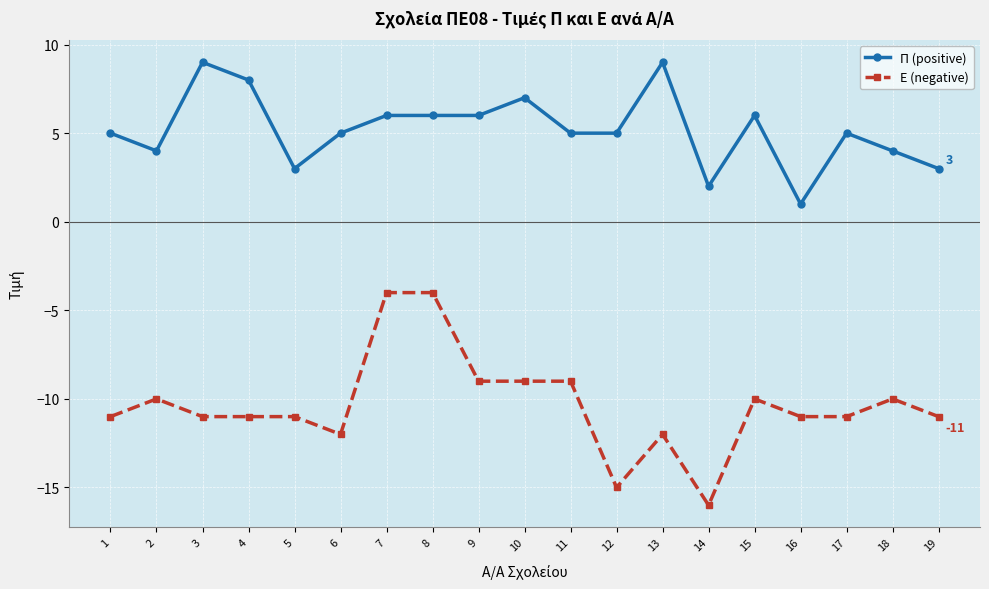

Where is the first local maximum for Ε (negative)?

2